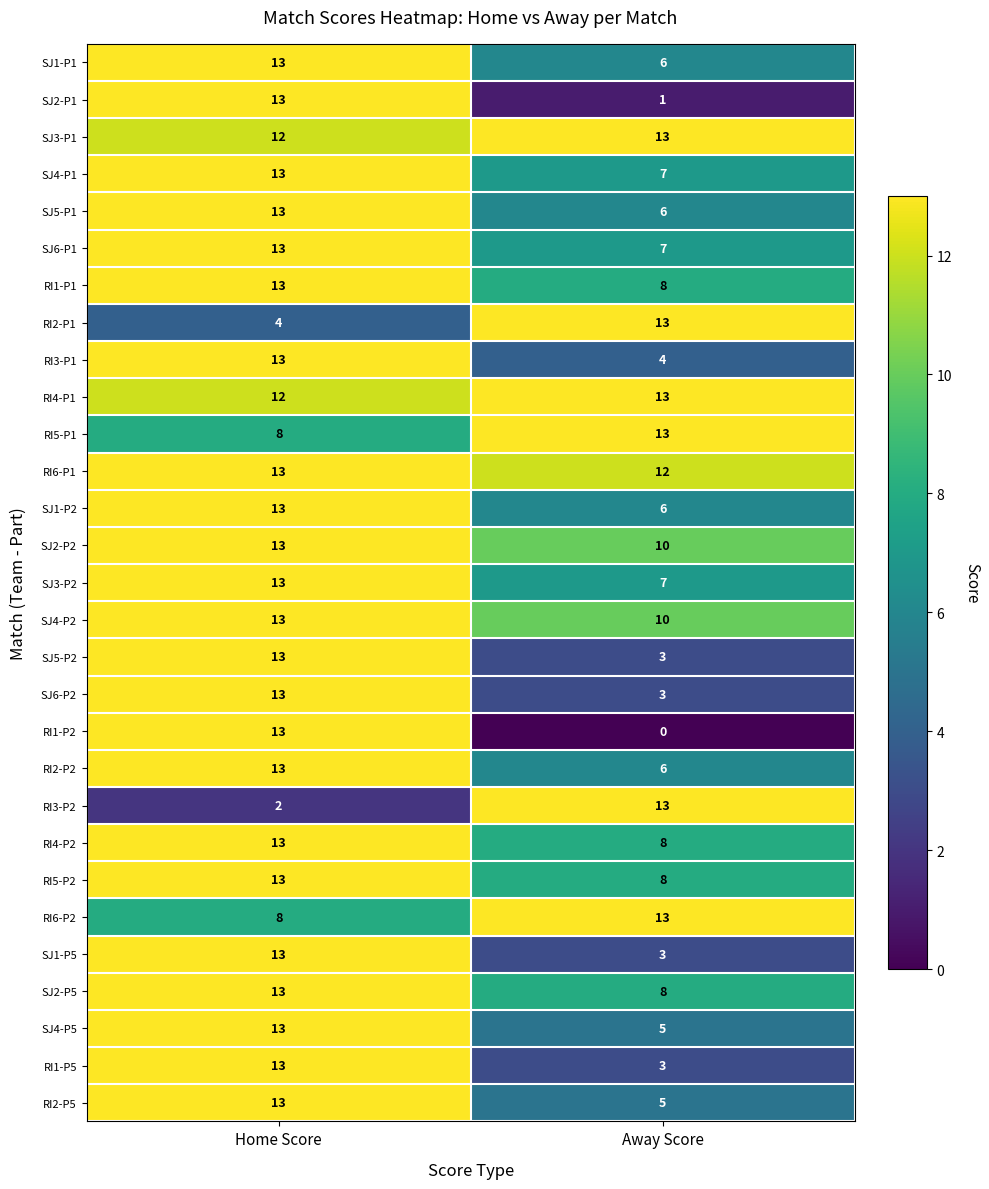

At which category is the sum across all series the highest?

Home Score